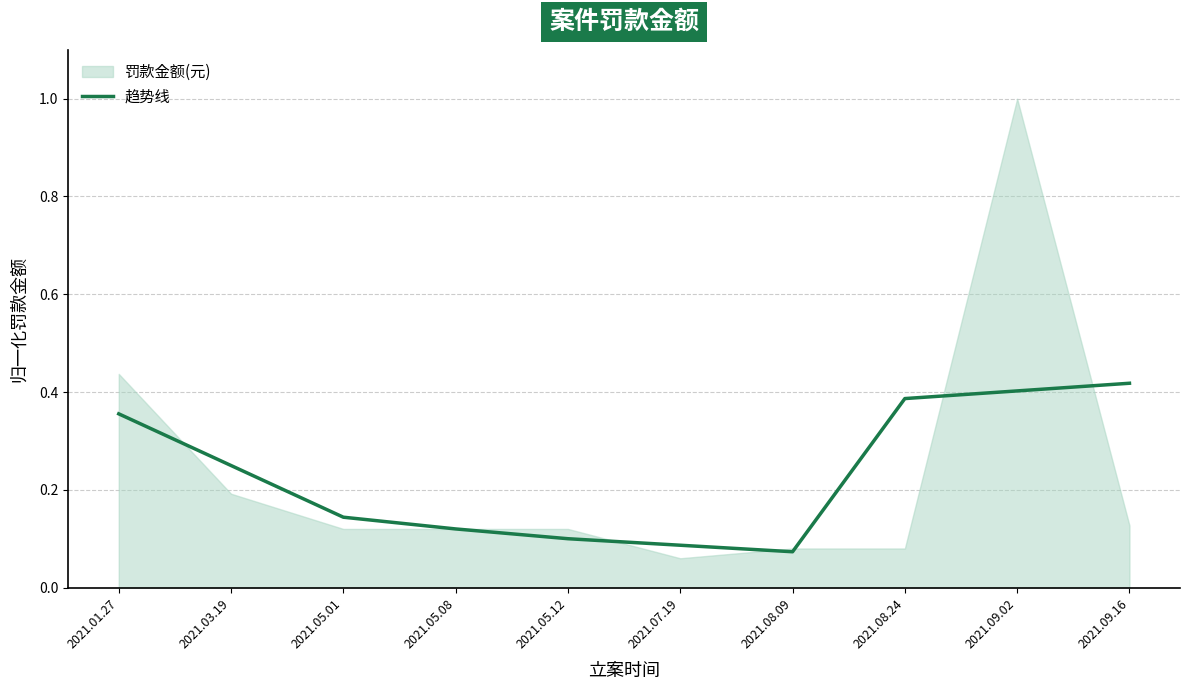

Count the number of categories in the chart.

10